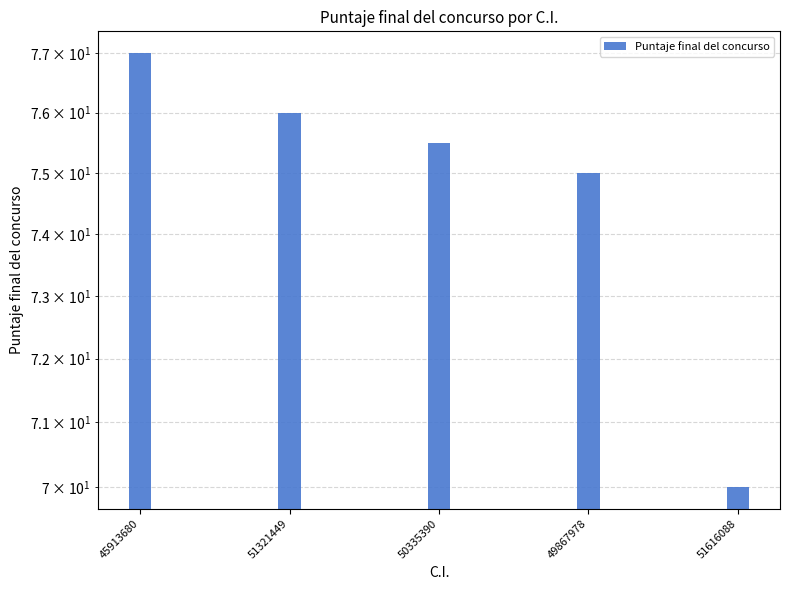

The chart shows a value of 16.8 at 50335390. True or false?

False